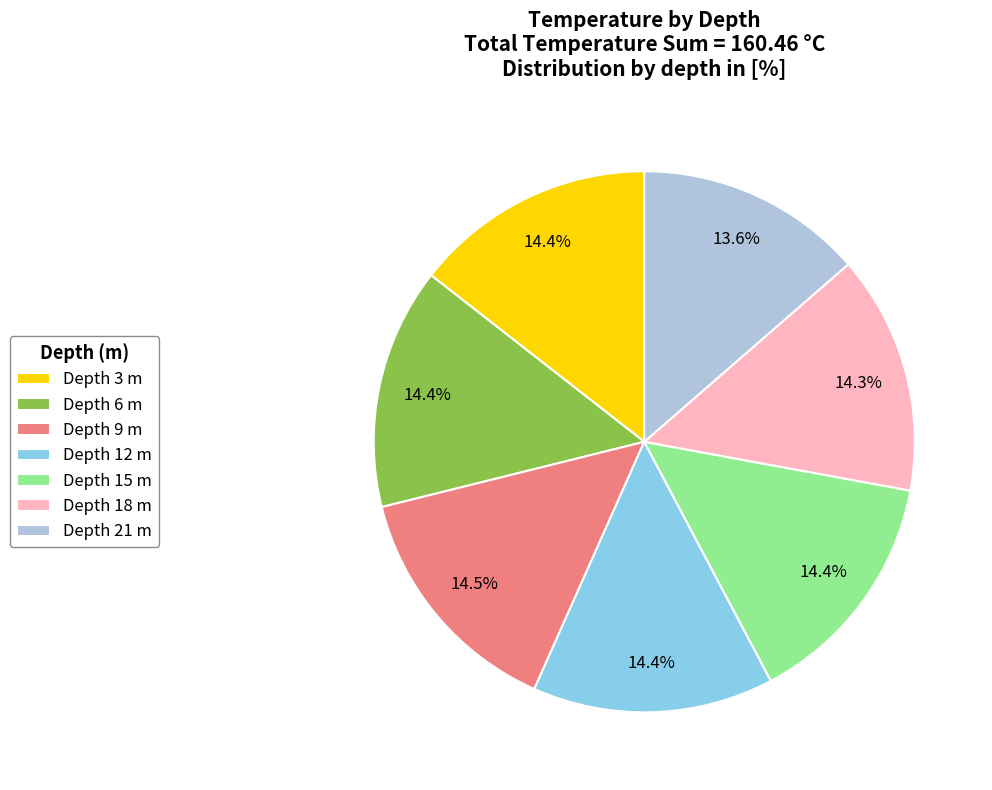

Which slice is the smallest?

Depth 21 m